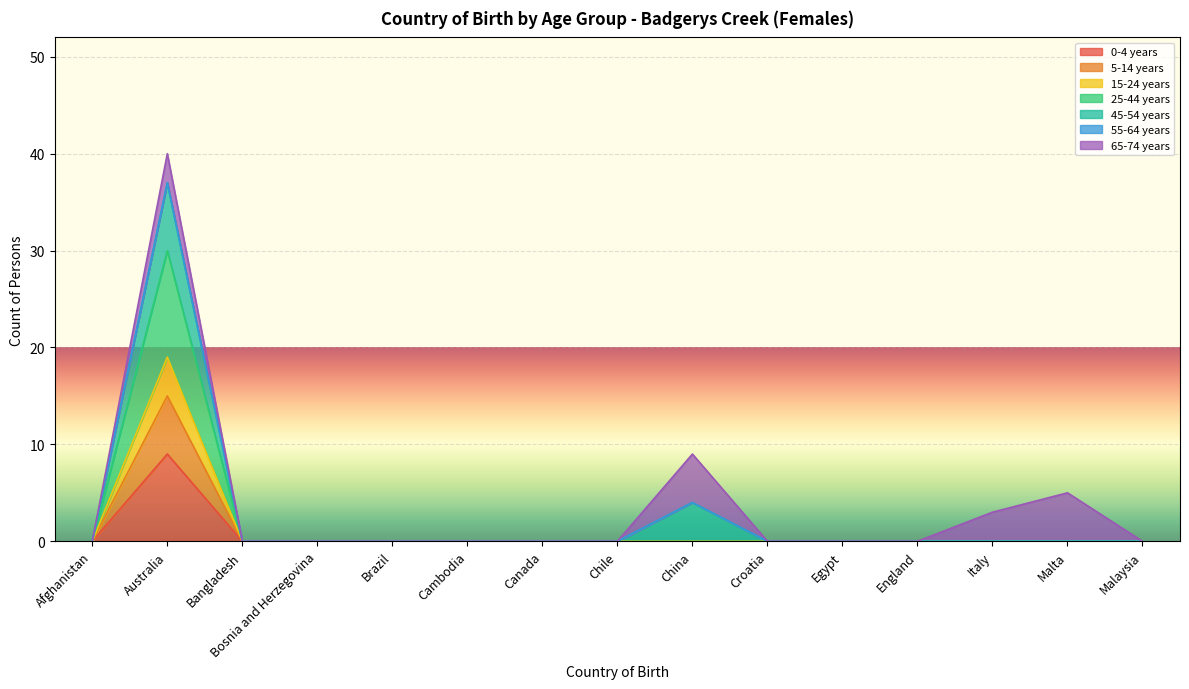

Between Italy and Australia, which is larger?

Australia